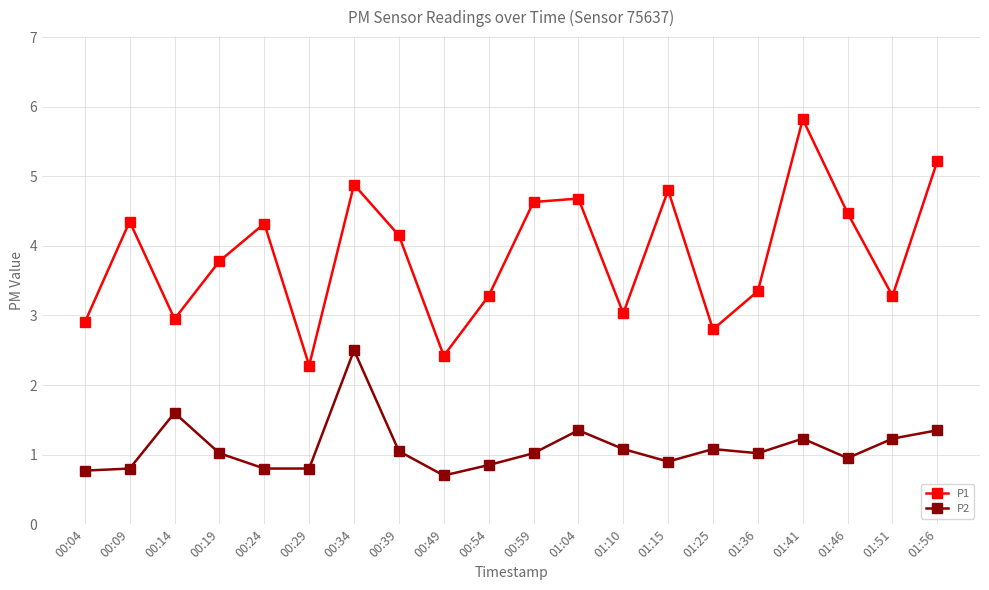

Count the number of data series in this chart.

2